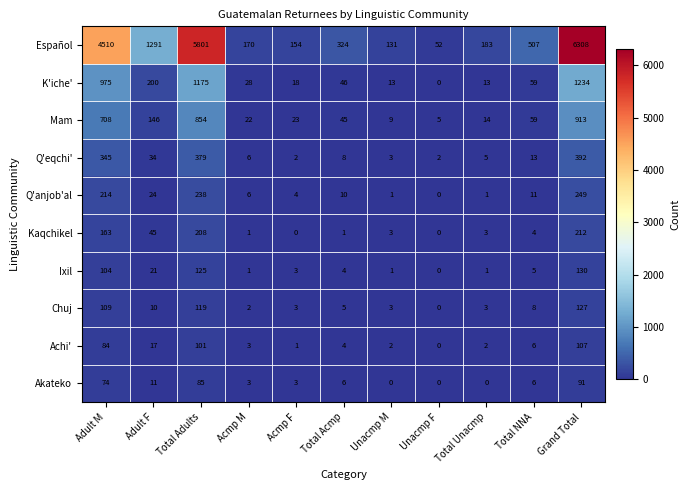

At which category is the sum across all series the highest?

Grand Total